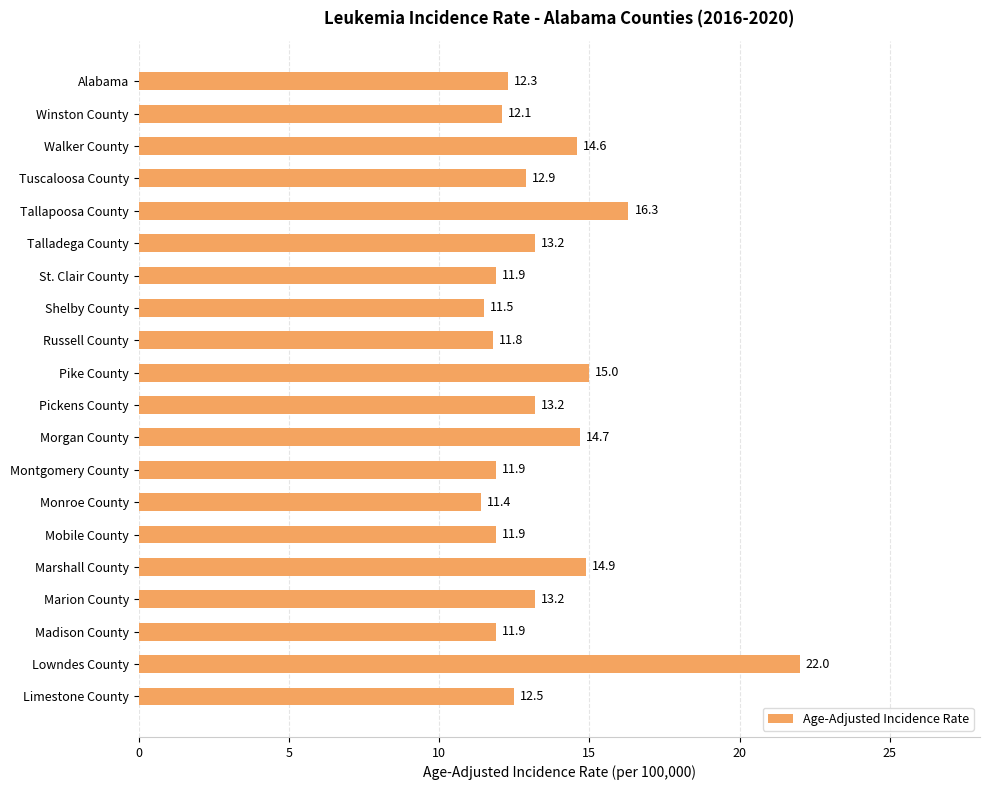

What is the ratio of the value at Mobile County to the value at Alabama?

1.0